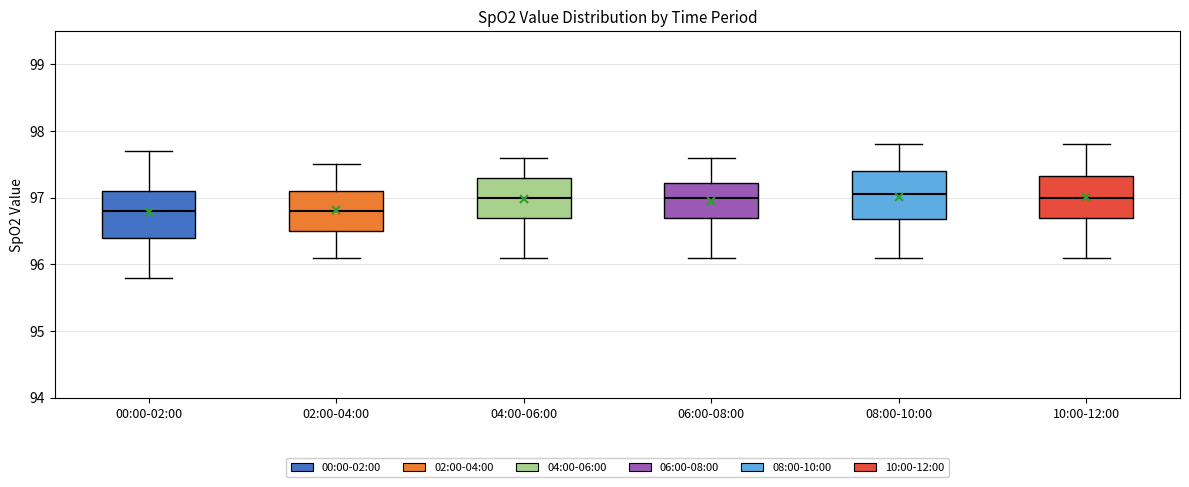

Where does the median line of the box for 02:00-04:00 sit on the y-axis? The values are not printed on the chart, so give them approximately, as read against the axis.

96.8